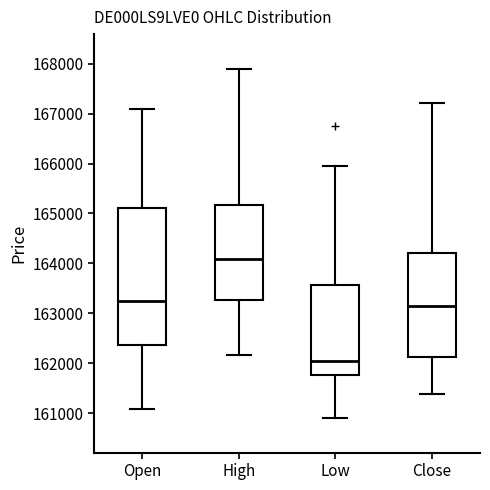

Where does the median line of the box for Open sit on the y-axis? The values are not printed on the chart, so give them approximately, as read against the axis.

163200